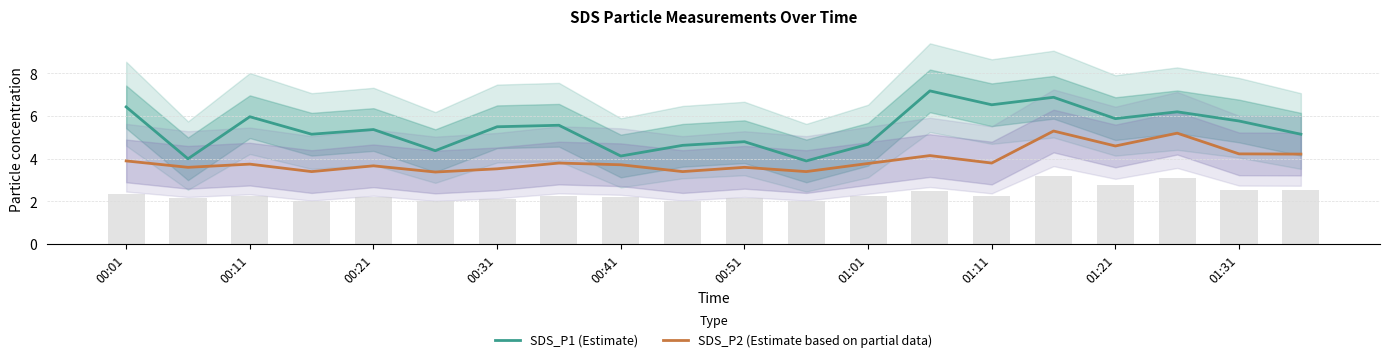

What position from the right is 00:01?

20